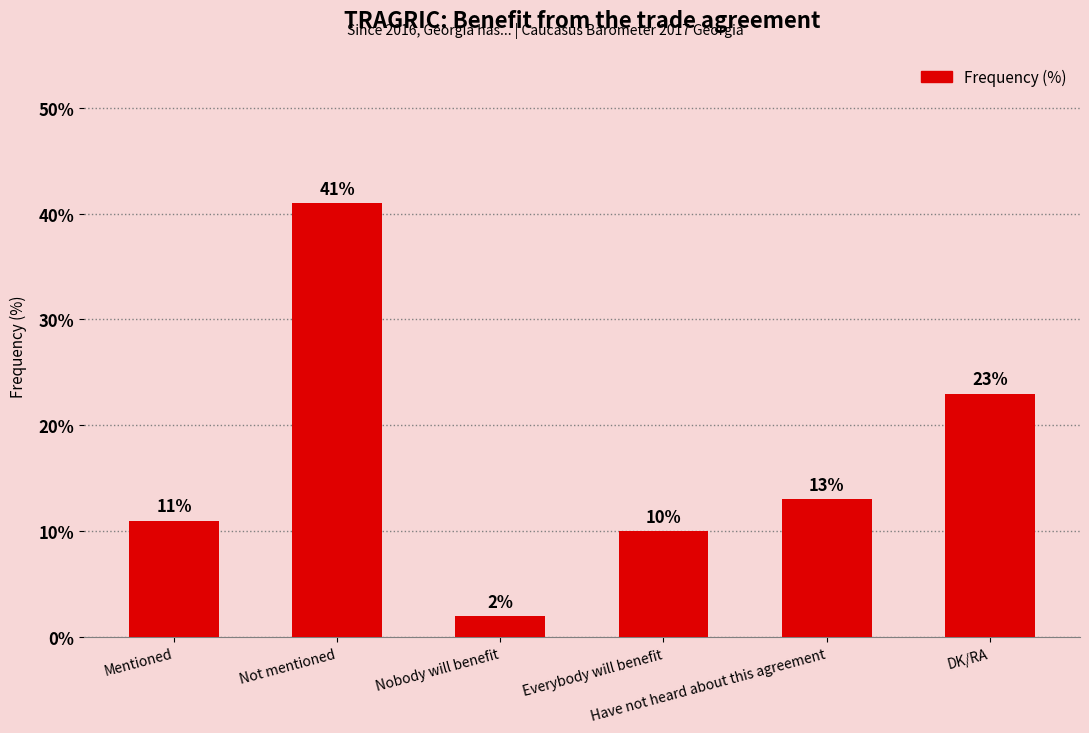

List the labels in order of value, largest first.

Not mentioned, DK/RA, Have not heard about this agreement, Mentioned, Everybody will benefit, Nobody will benefit